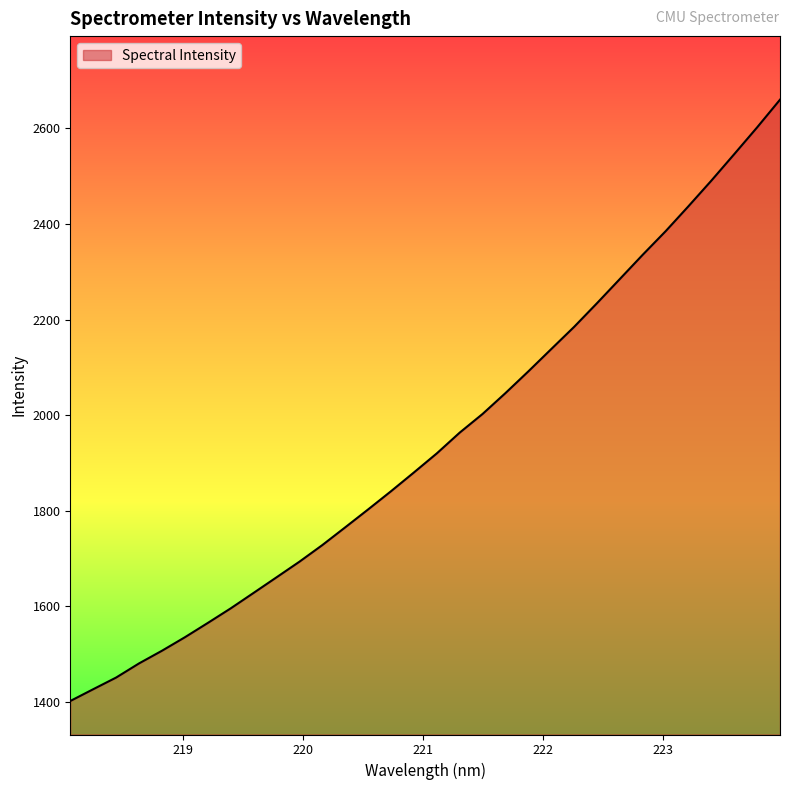

What is the difference between the maximum and minimum values?

1258.4